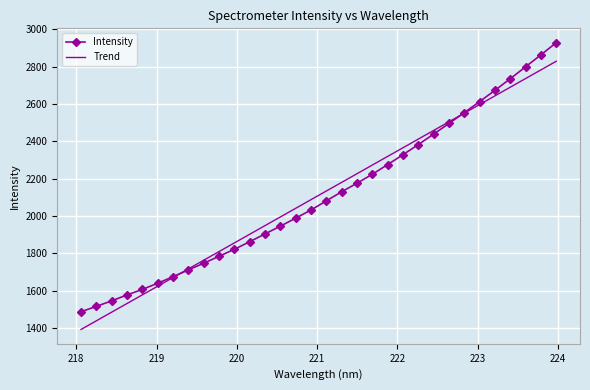

True or false: Intensity has more than 0 interior local peaks.

False